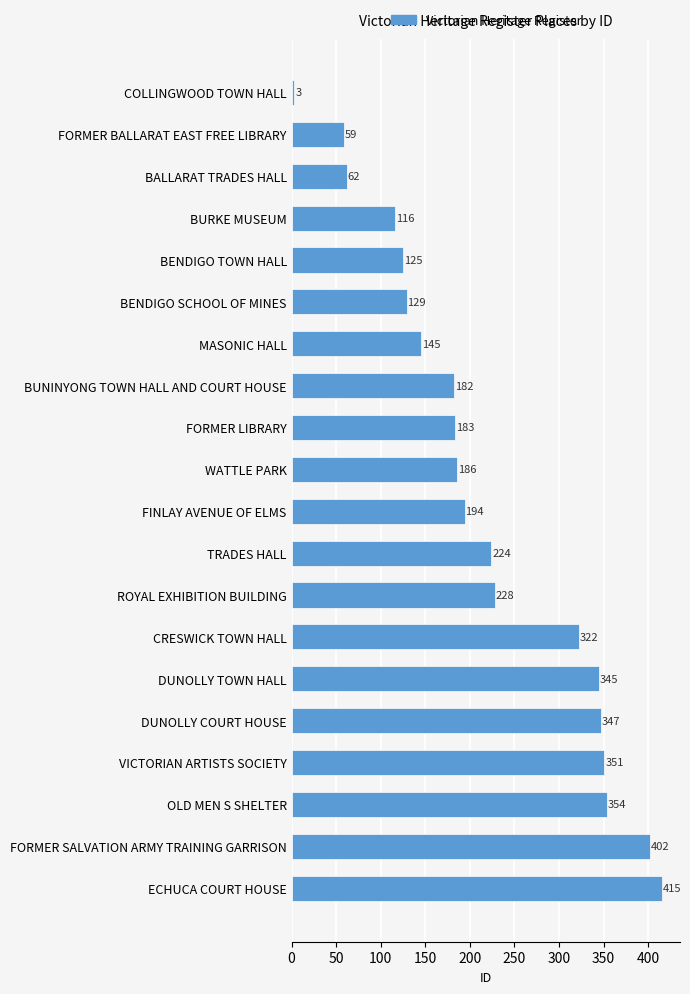

Rank the categories by value from lowest to highest.

COLLINGWOOD TOWN HALL, FORMER BALLARAT EAST FREE LIBRARY, BALLARAT TRADES HALL, BURKE MUSEUM, BENDIGO TOWN HALL, BENDIGO SCHOOL OF MINES, MASONIC HALL, BUNINYONG TOWN HALL AND COURT HOUSE, FORMER LIBRARY, WATTLE PARK, FINLAY AVENUE OF ELMS, TRADES HALL, ROYAL EXHIBITION BUILDING, CRESWICK TOWN HALL, DUNOLLY TOWN HALL, DUNOLLY COURT HOUSE, VICTORIAN ARTISTS SOCIETY, OLD MEN S SHELTER, FORMER SALVATION ARMY TRAINING GARRISON, ECHUCA COURT HOUSE